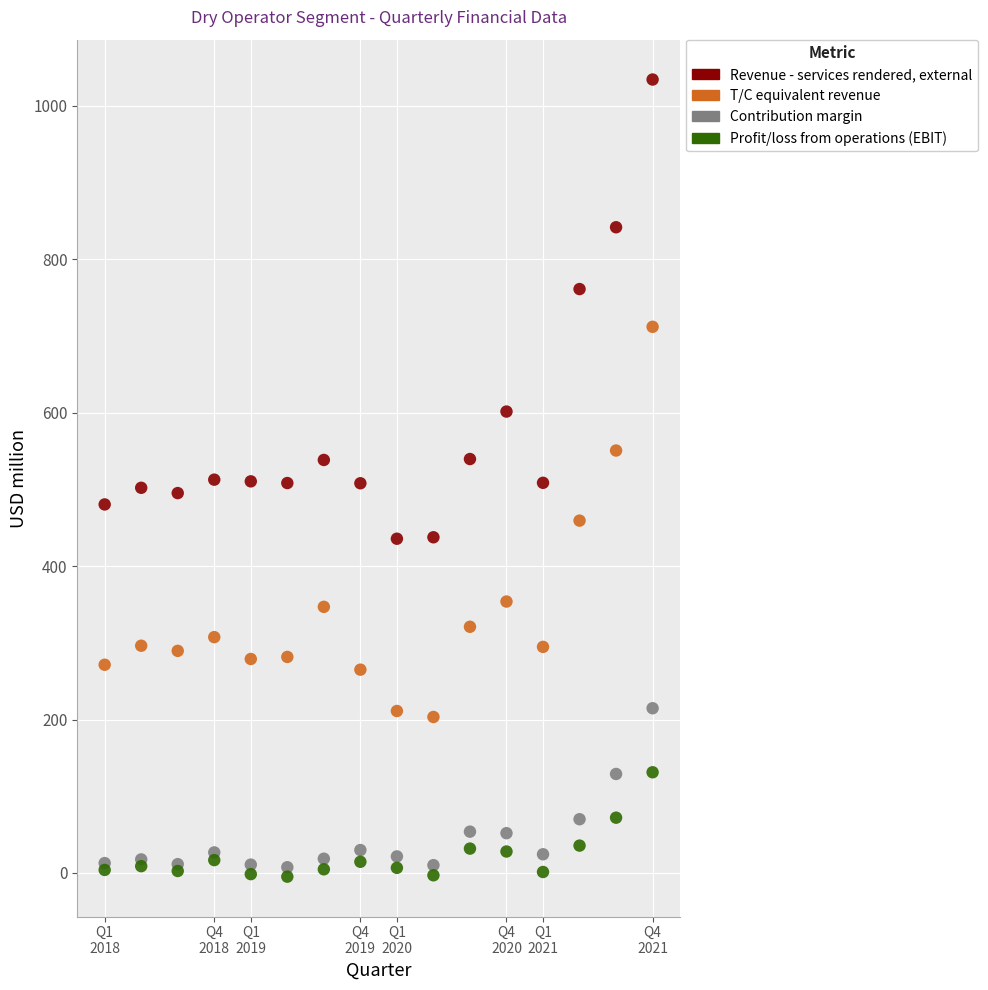

Which series contains the highest Y value?

Revenue - services rendered, external